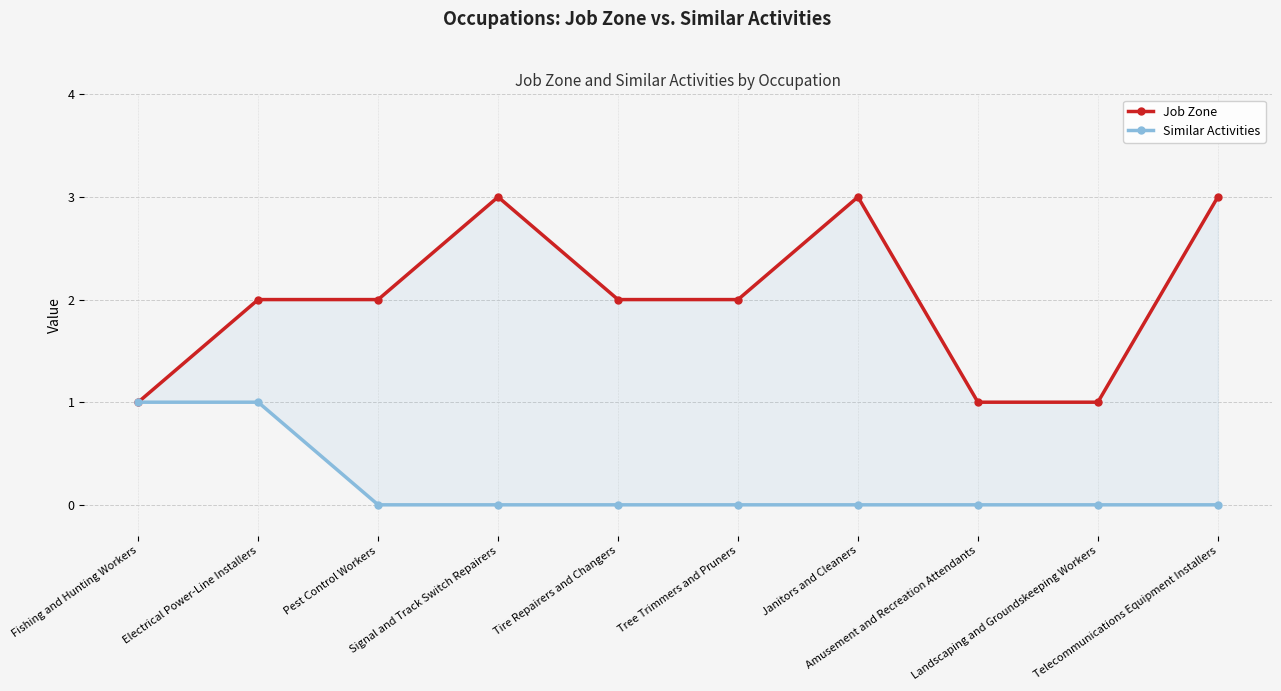

Which series has the widest spread of values?

Job Zone